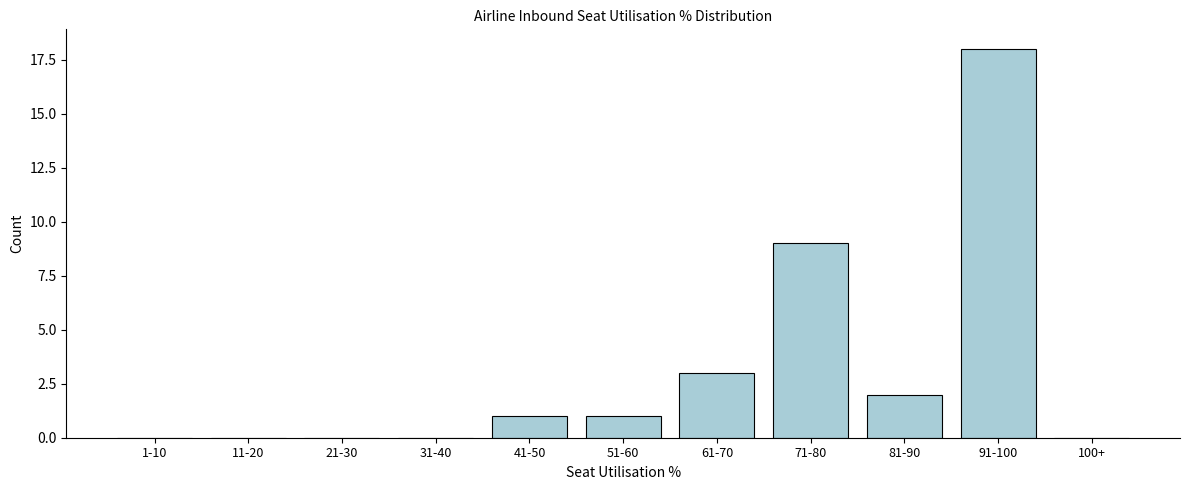

Reading left to right, what are all the values shown in this chart?

1-10=0	11-20=0	21-30=0	31-40=0	41-50=1	51-60=1	61-70=3	71-80=9	81-90=2	91-100=18	100+=0